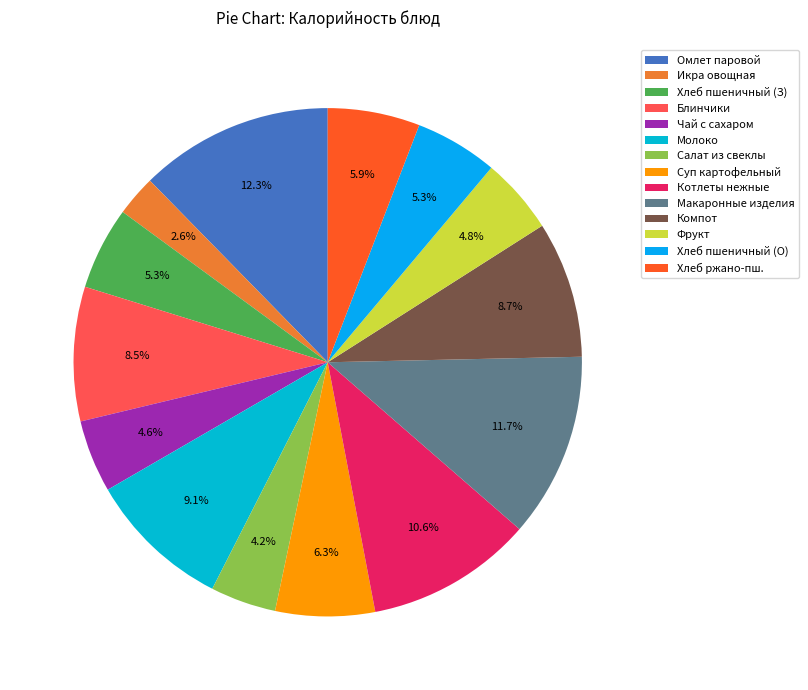

How many segments does this pie chart have?

14